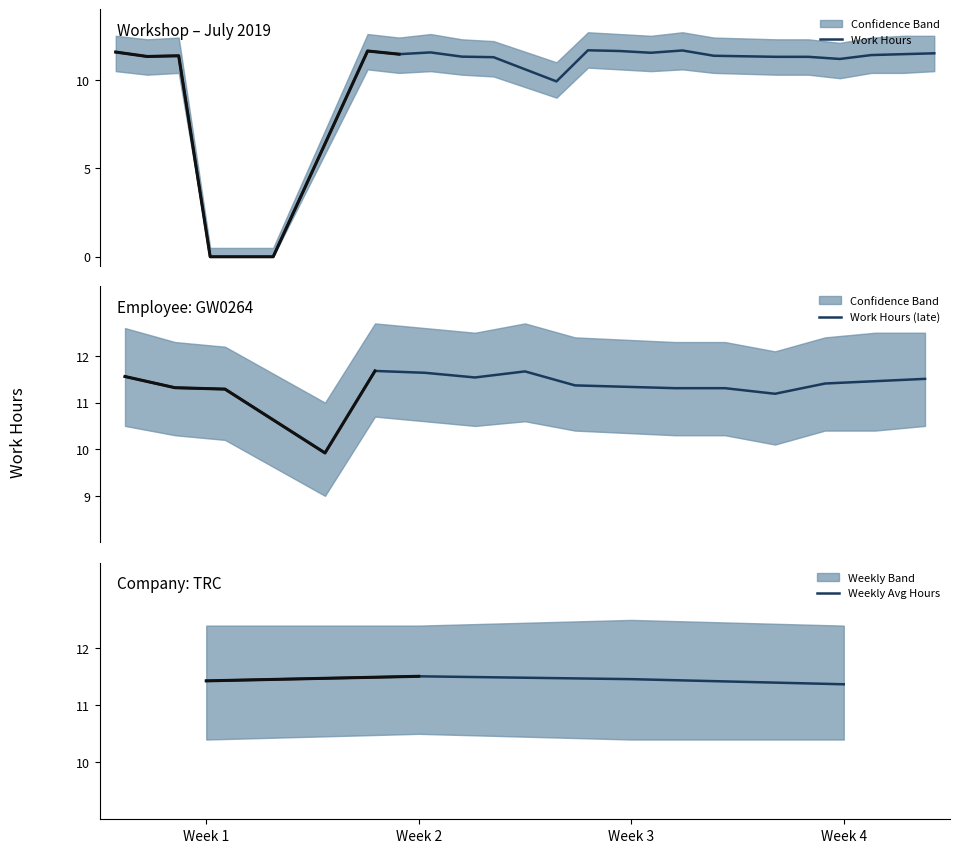

What is the sum of all Lower values?

207.0